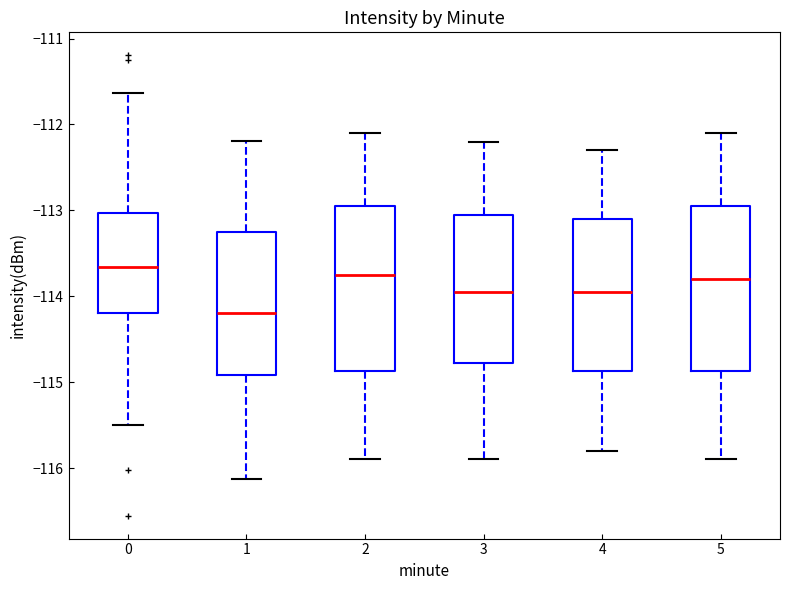

Where does the upper whisker of the box at x = 0 end on the y-axis? The values are not printed on the chart, so give them approximately, as read against the axis.

-111.6